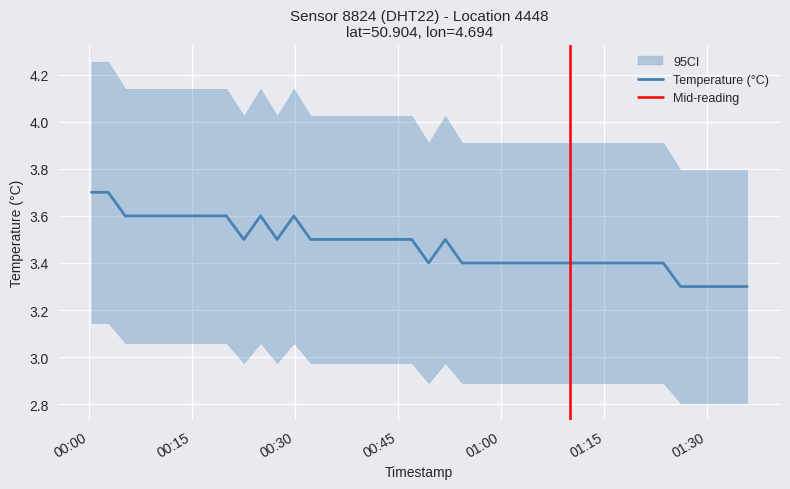

How many lines are shown in the chart?

1